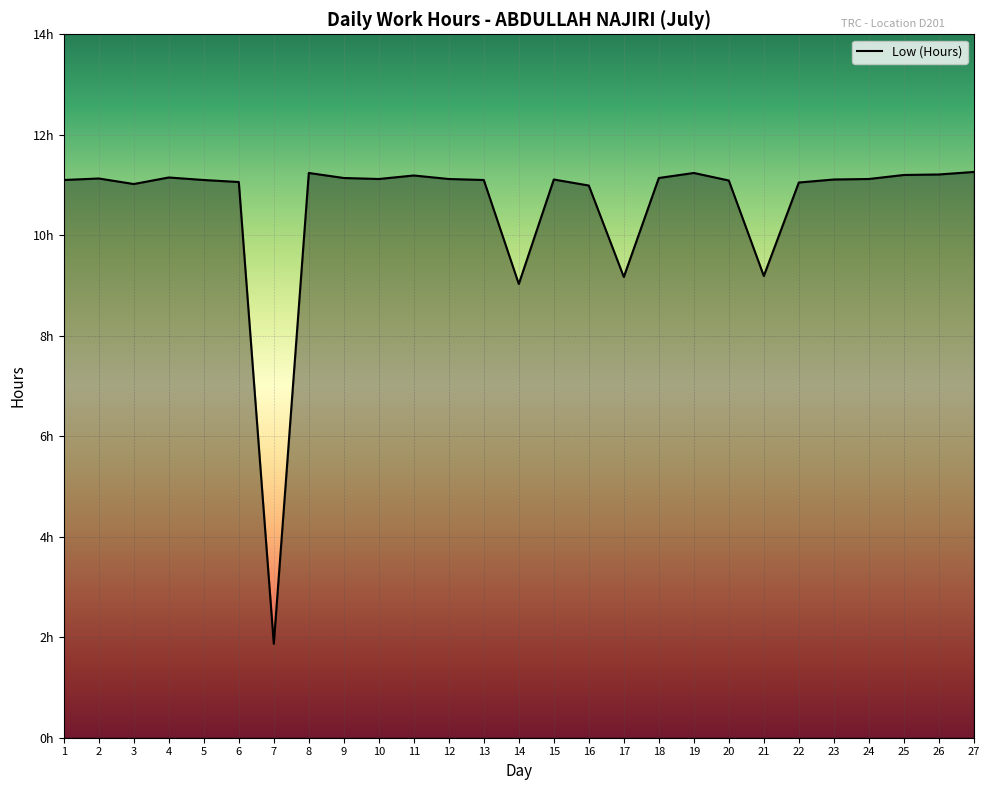

Does the chart display data point markers on the line(s)?

No